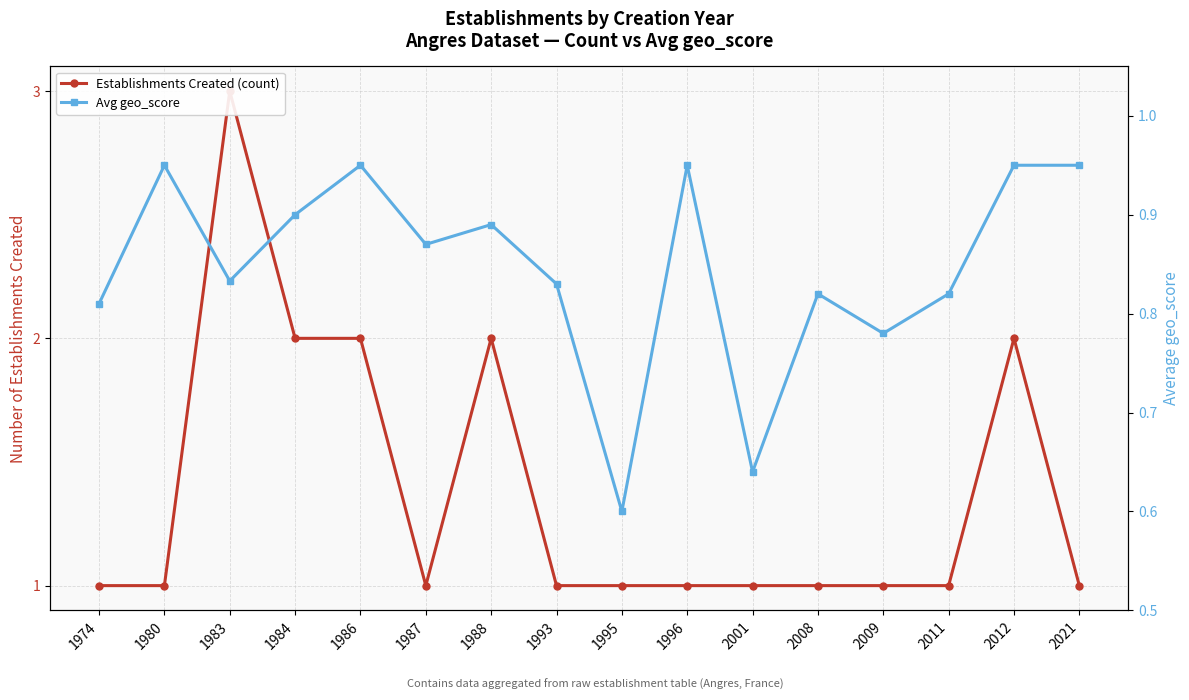

The value of Establishments Created (count) at 2012 is 0.5. True or false?

False